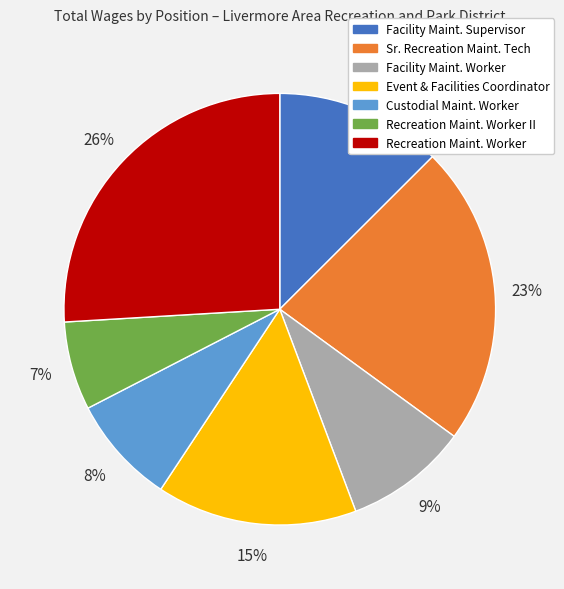

To the nearest percent, what is the difference between the largest and smallest slice percentages?

19%